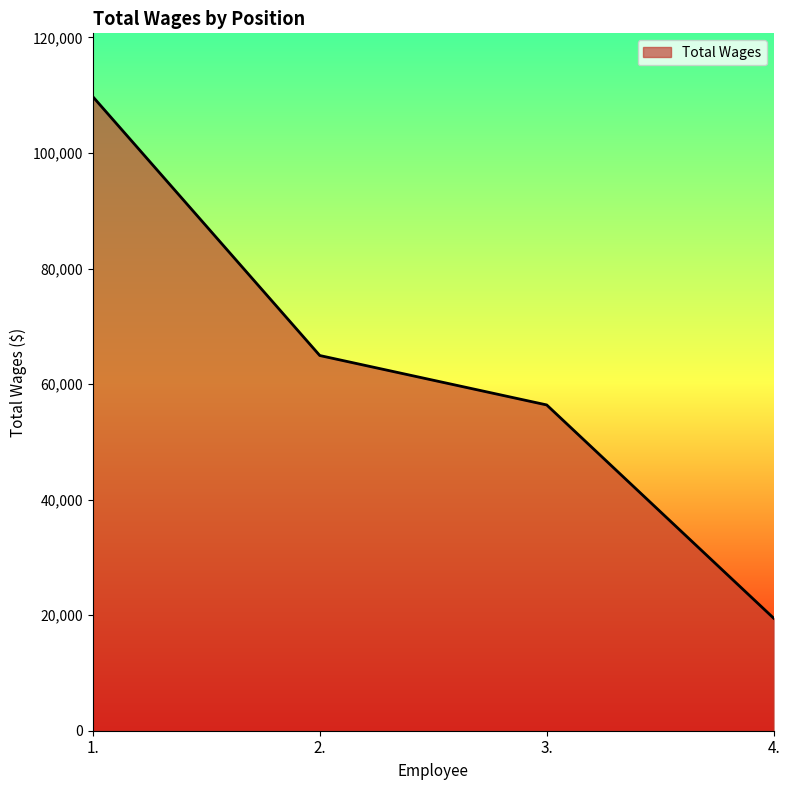

List the labels in order of value, smallest first.

4., 3., 2., 1.